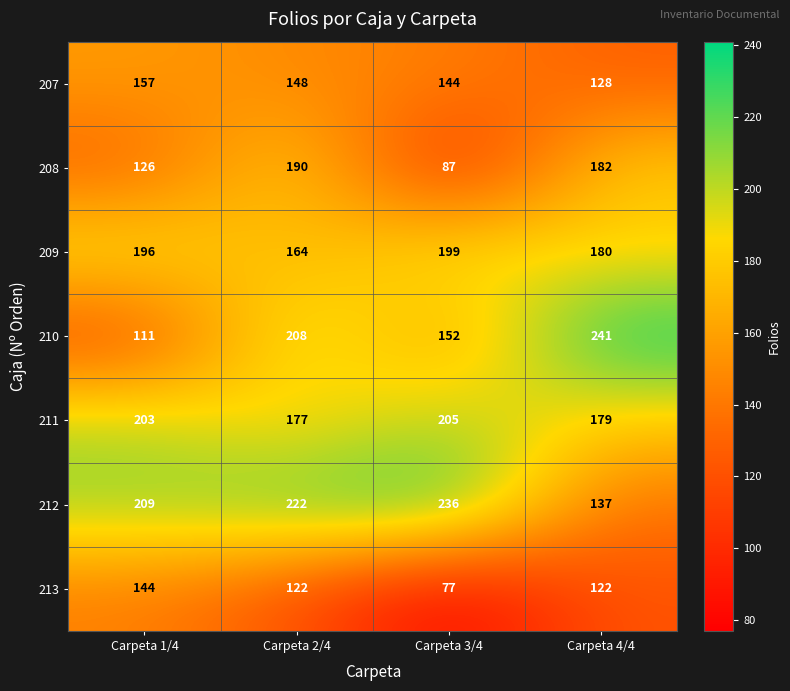

The value of 209 at Carpeta 3/4 is 281. True or false?

False